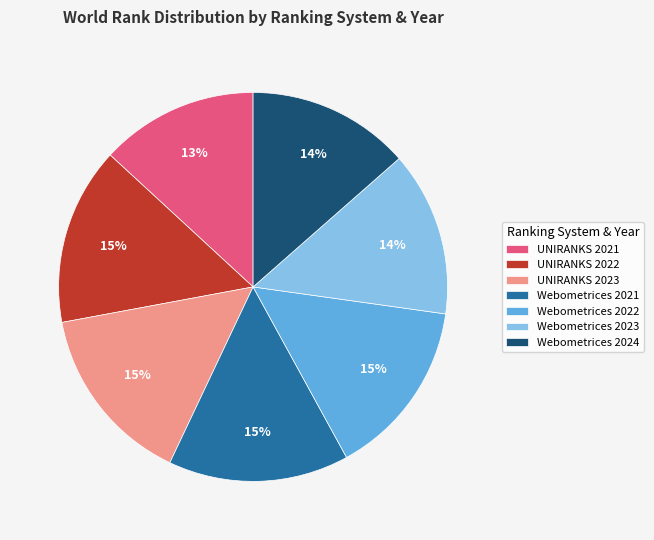

Count the number of slices in the pie.

7